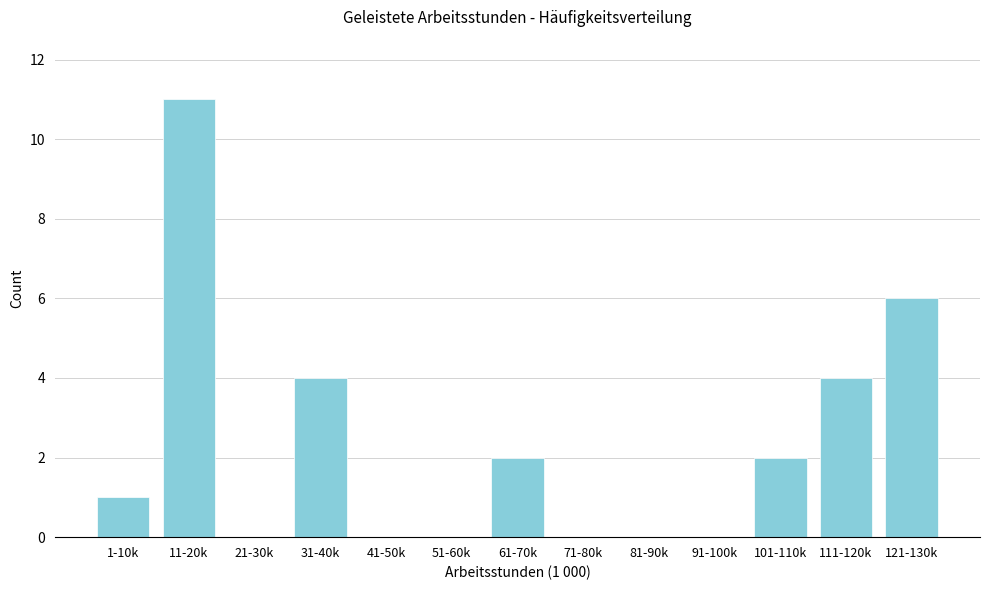

Reading left to right, list all the values displayed in this chart.

1-10k=1	11-20k=11	21-30k=0	31-40k=4	41-50k=0	51-60k=0	61-70k=2	71-80k=0	81-90k=0	91-100k=0	101-110k=2	111-120k=4	121-130k=6